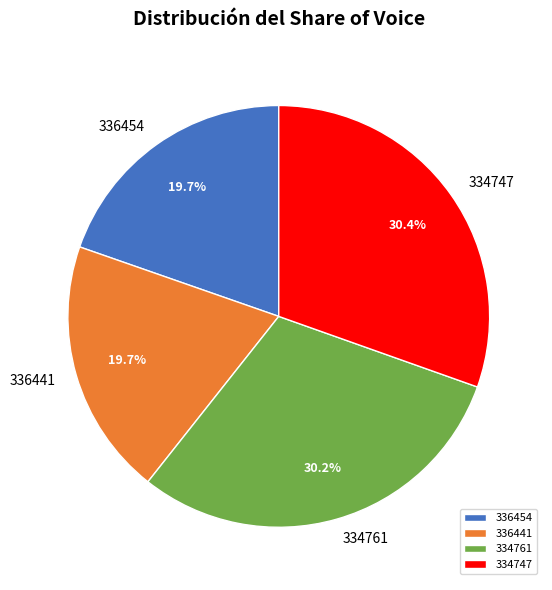

How many slices are in this pie chart?

4